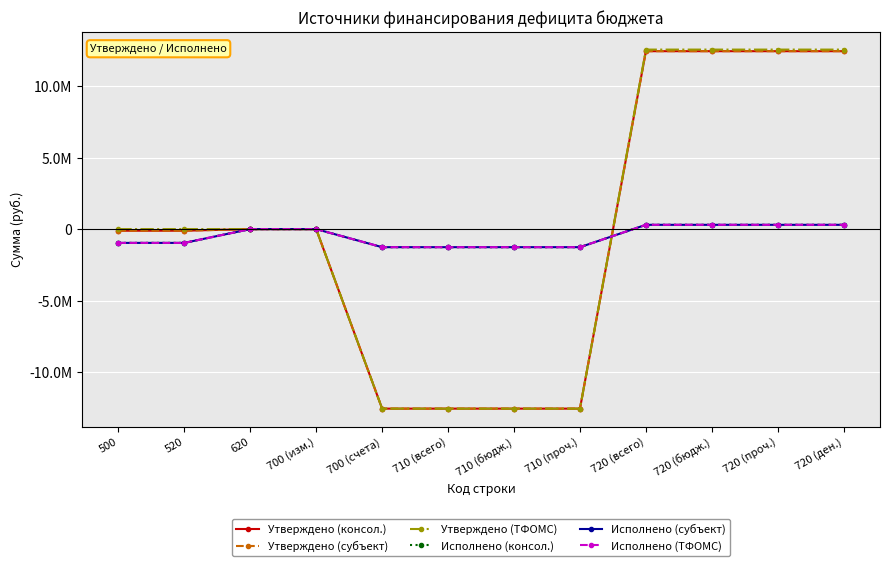

Which series has the largest total across all categories?

Утверждено (ТФОМС)